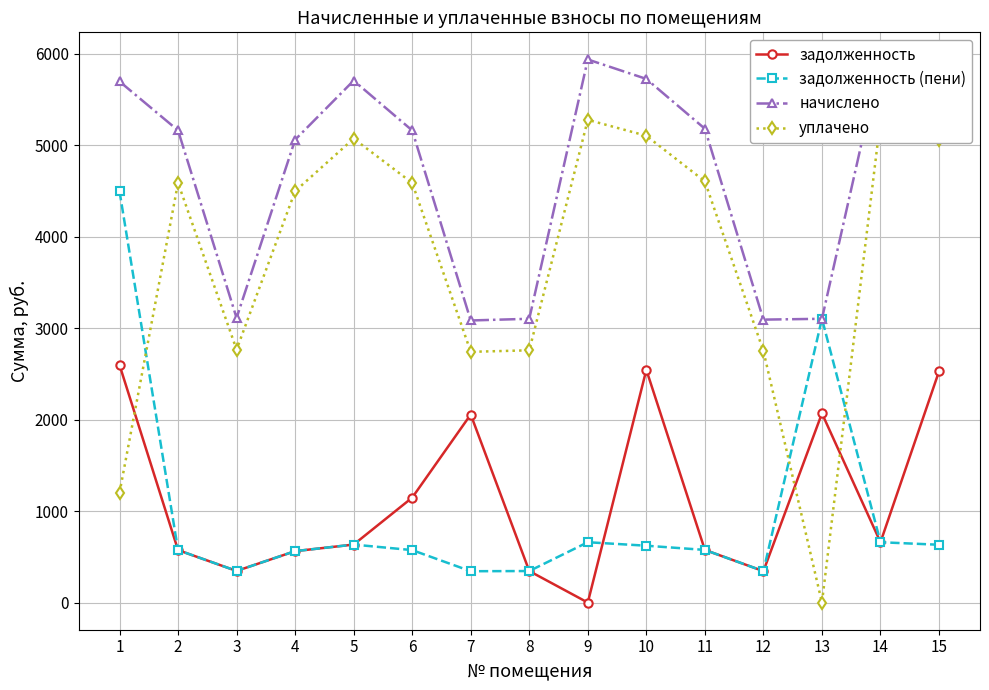

Where is задолженность (пени) nearest to the value 2420?

13